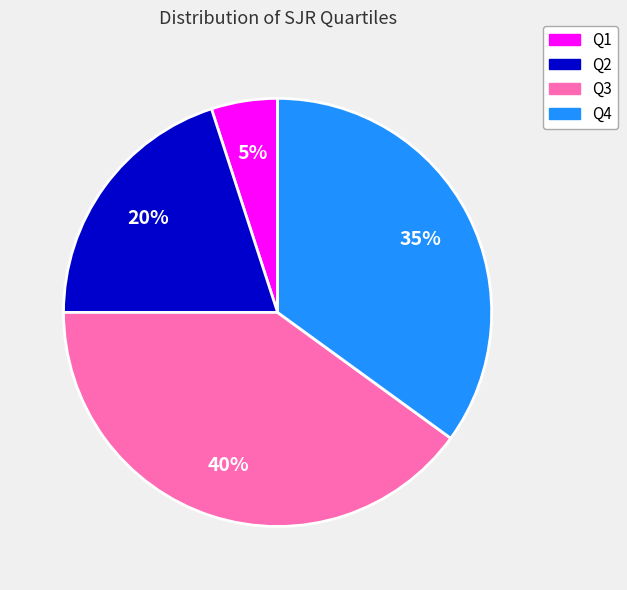

How many segments does this pie chart have?

4